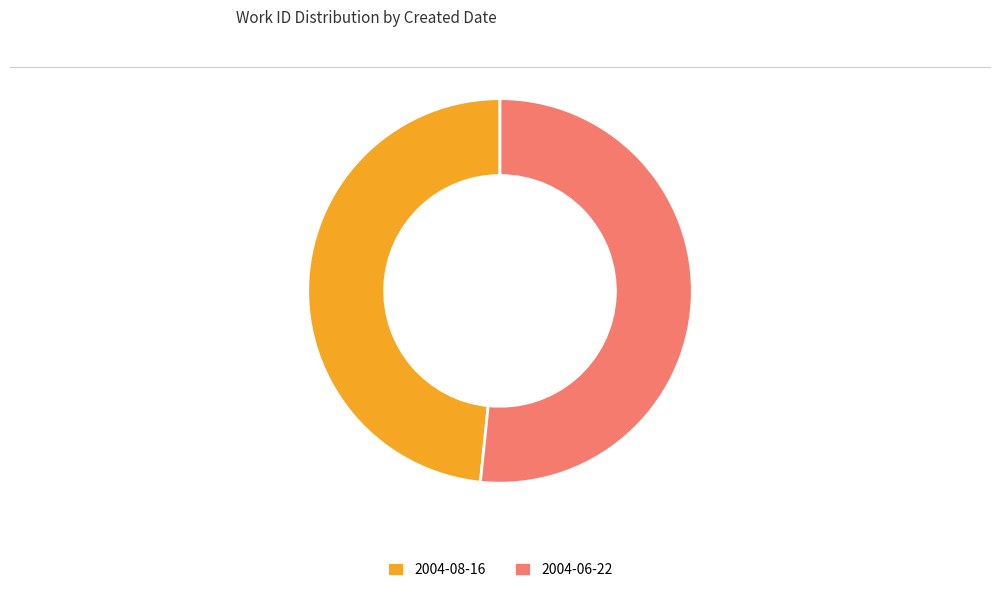

Which slice is the largest?

2004-06-22